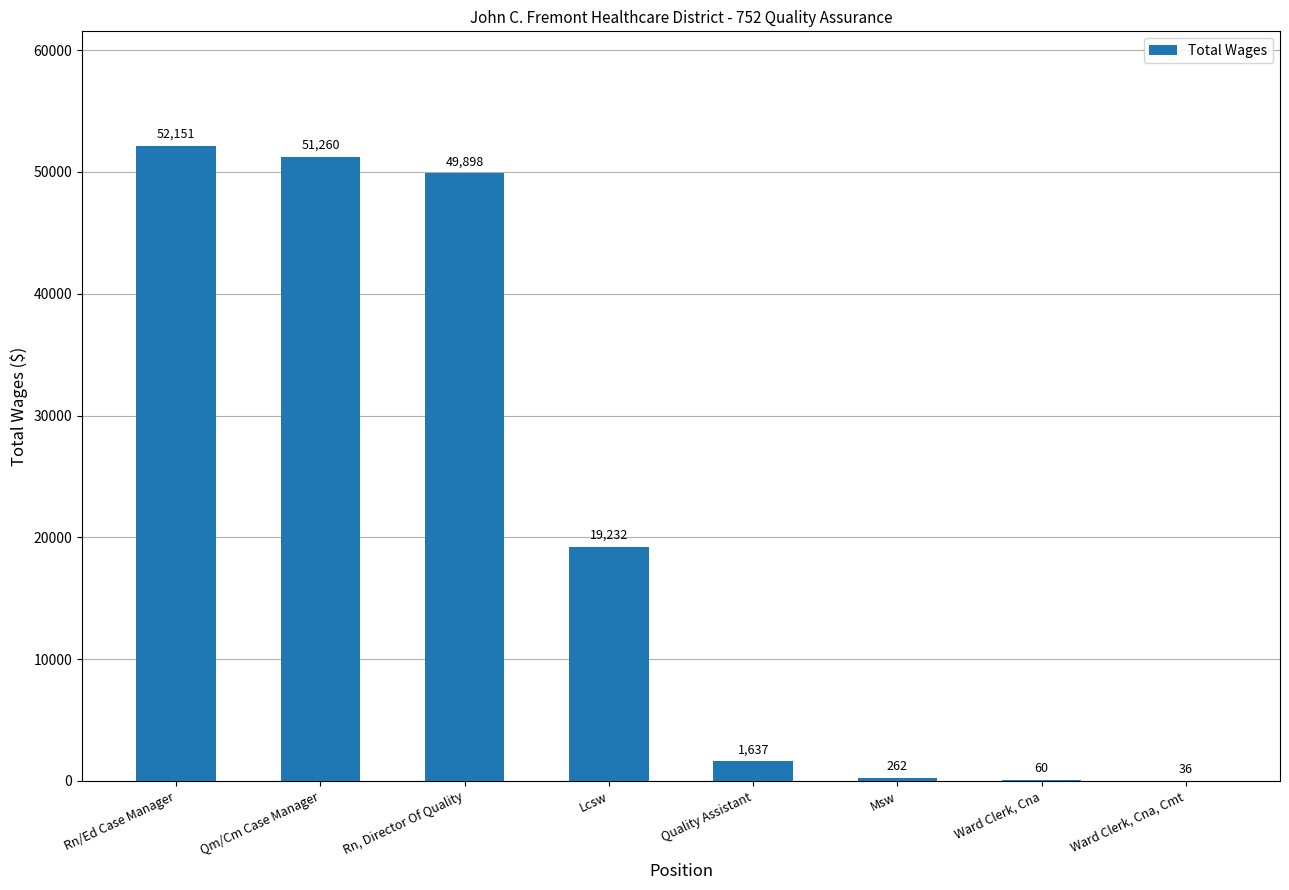

At which category does the chart reach its peak across all series?

Rn/Ed Case Manager